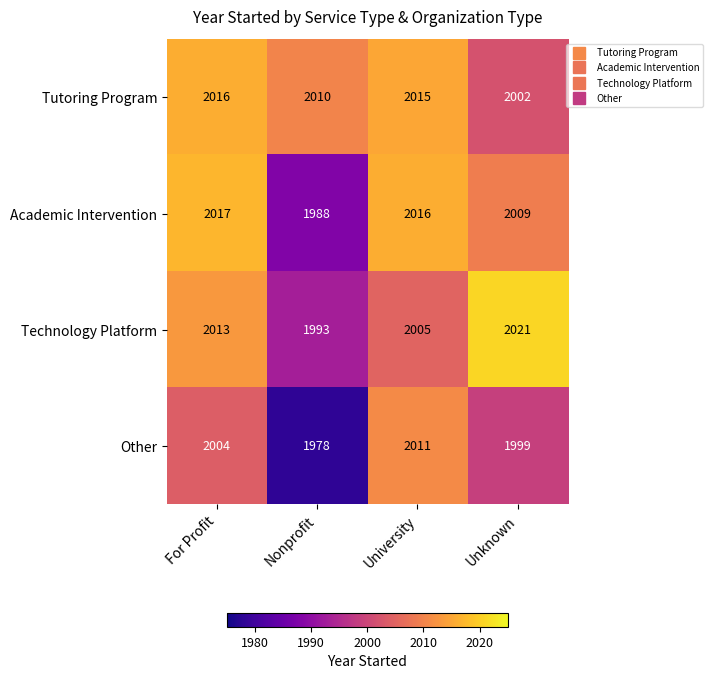

What is the difference between the maximum and second lowest values in the Other series?

12